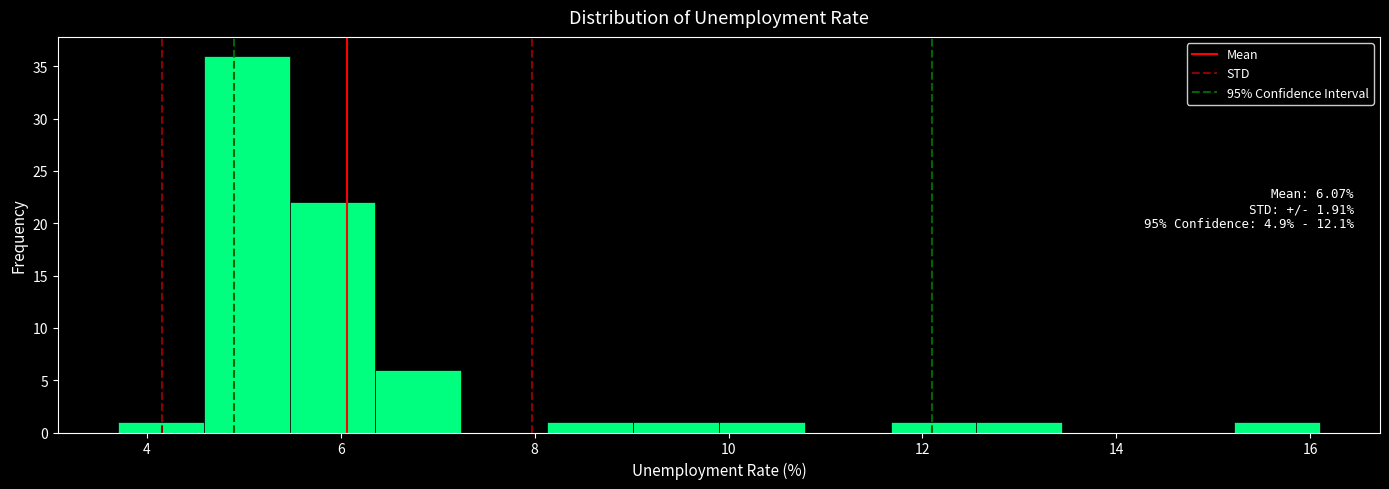

Over which range of the x-axis is the bar tallest?

4.6 to 5.4